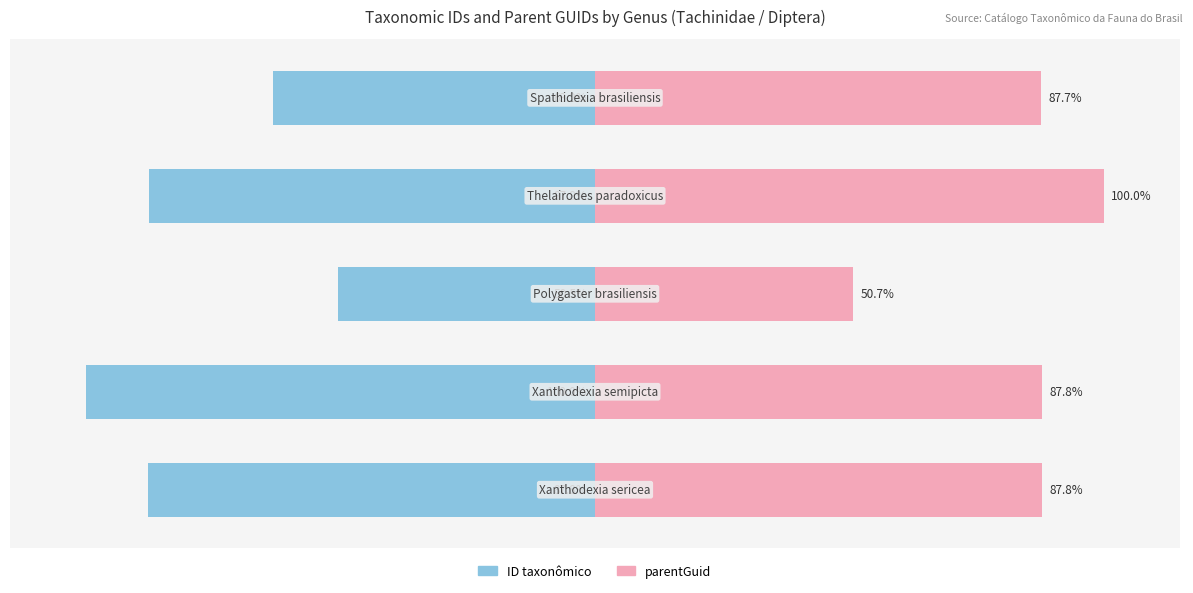

List the series in order of their overall mean, highest first.

parentGuid, ID taxonômico